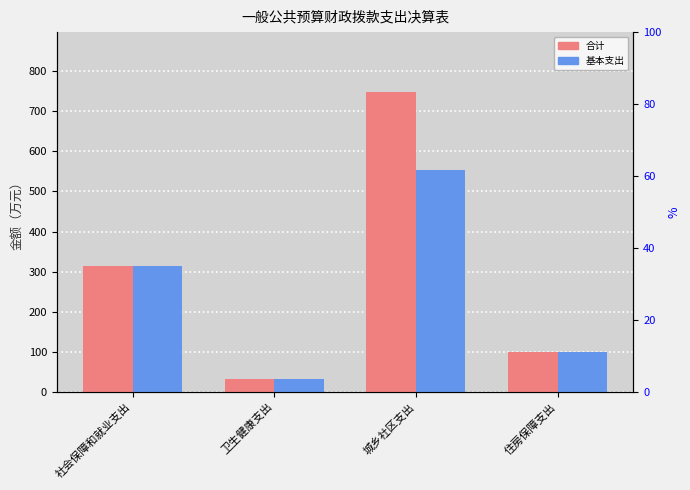

Which series has the largest total across all categories?

合计